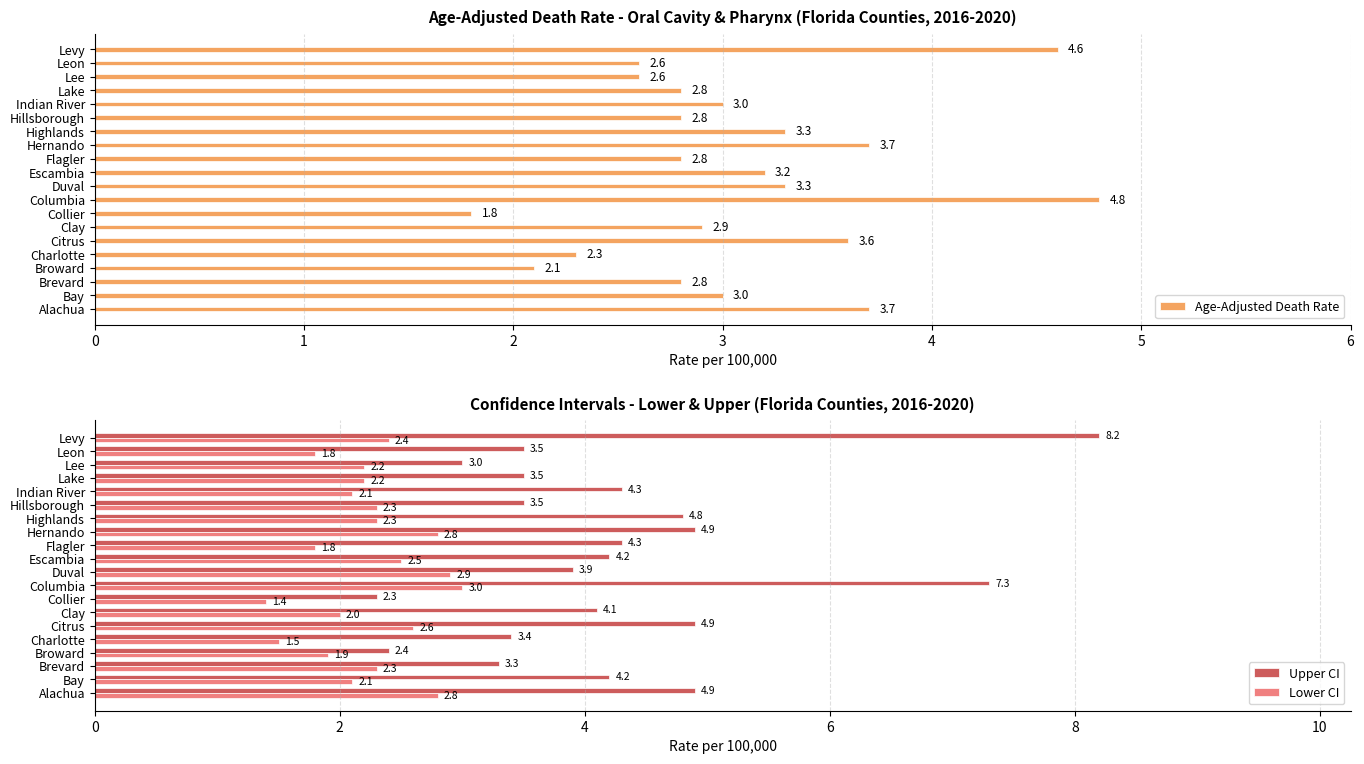

What is the value of the Age-Adjusted Death Rate bar at the 18th from the left?

2.6